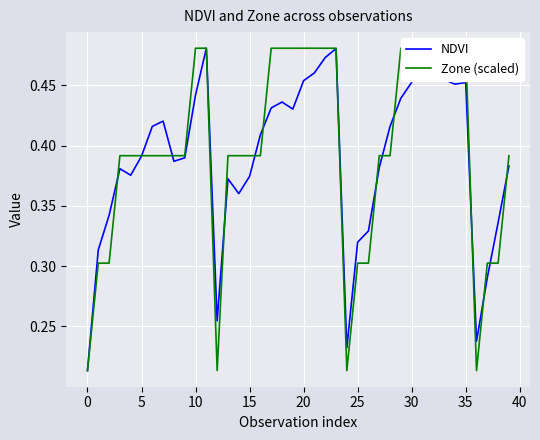

What are all the series names shown in the legend?

NDVI, Zone (scaled)